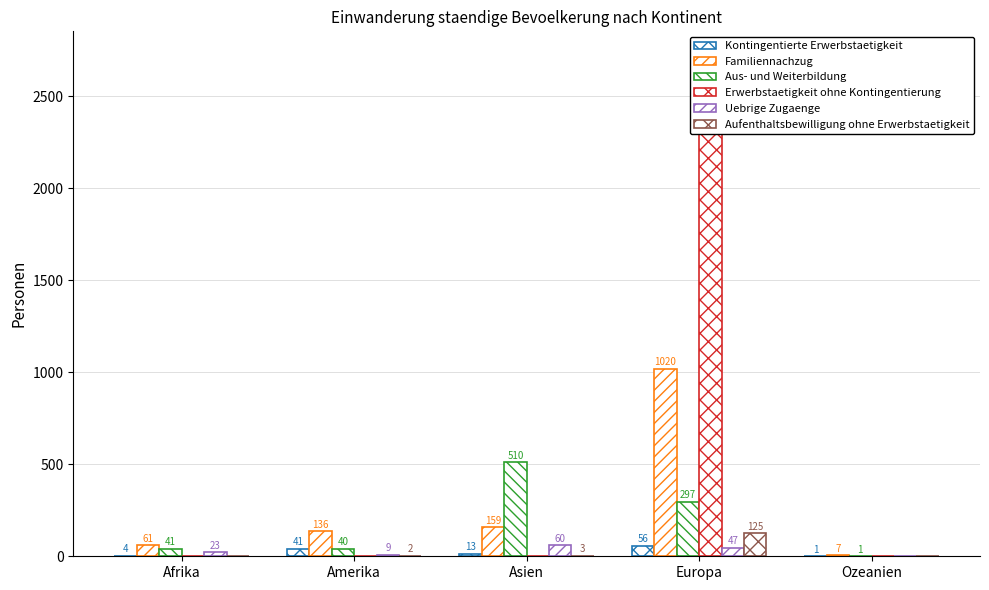

True or false: Familiennachzug has a value of 3 at Ozeanien.

False